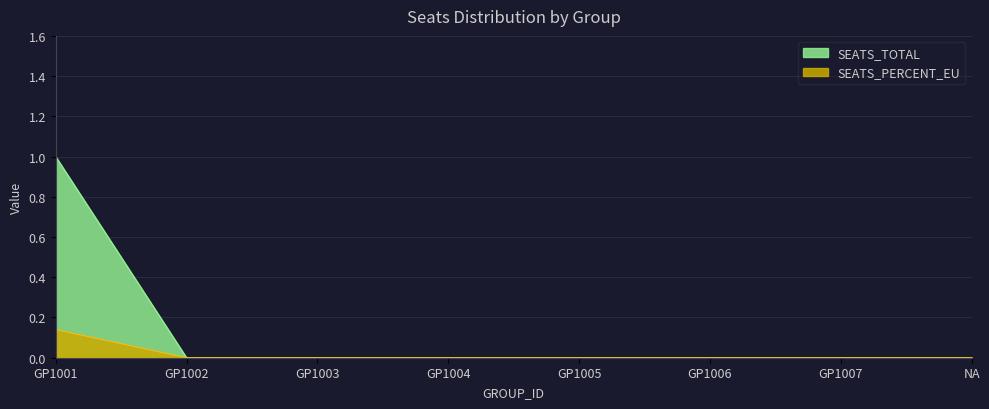

What is the average value of the SEATS_PERCENT_EU series?

0.1